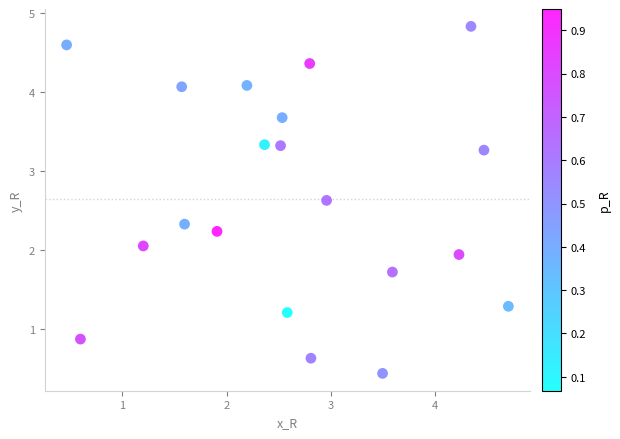

What is the range of X values (max minus min)?

4.2